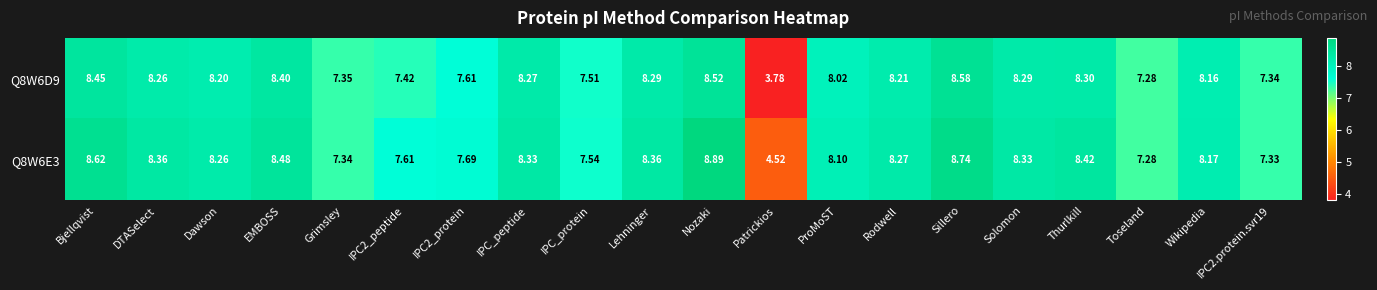

Is the value of Q8W6D9 at Toseland greater than the value of Q8W6E3 at Rodwell?

No